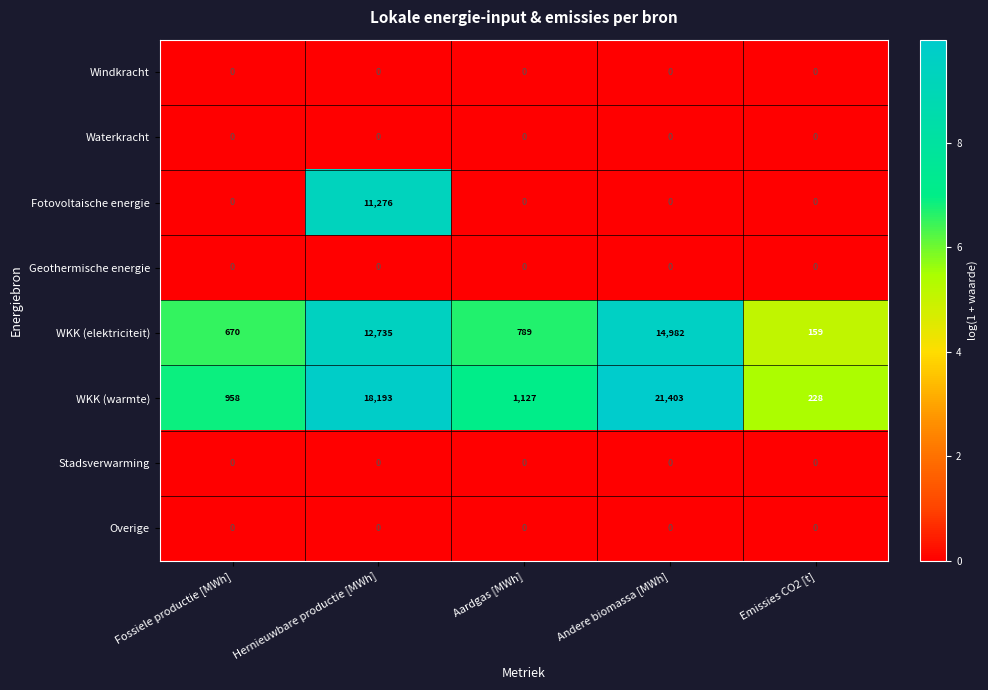

Which series has the widest spread of values?

WKK (warmte)